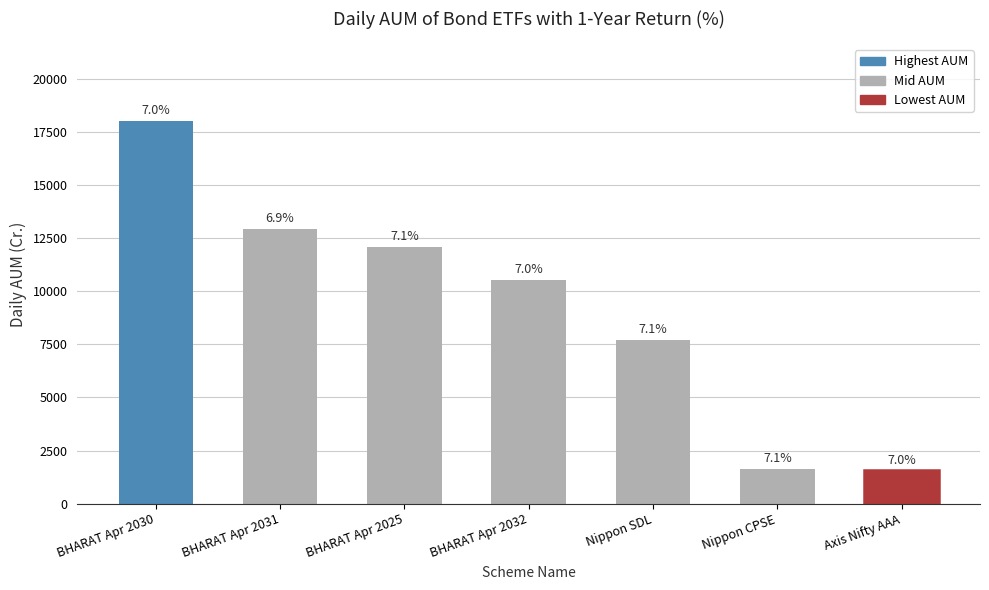

Does the chart contain any negative values?

No